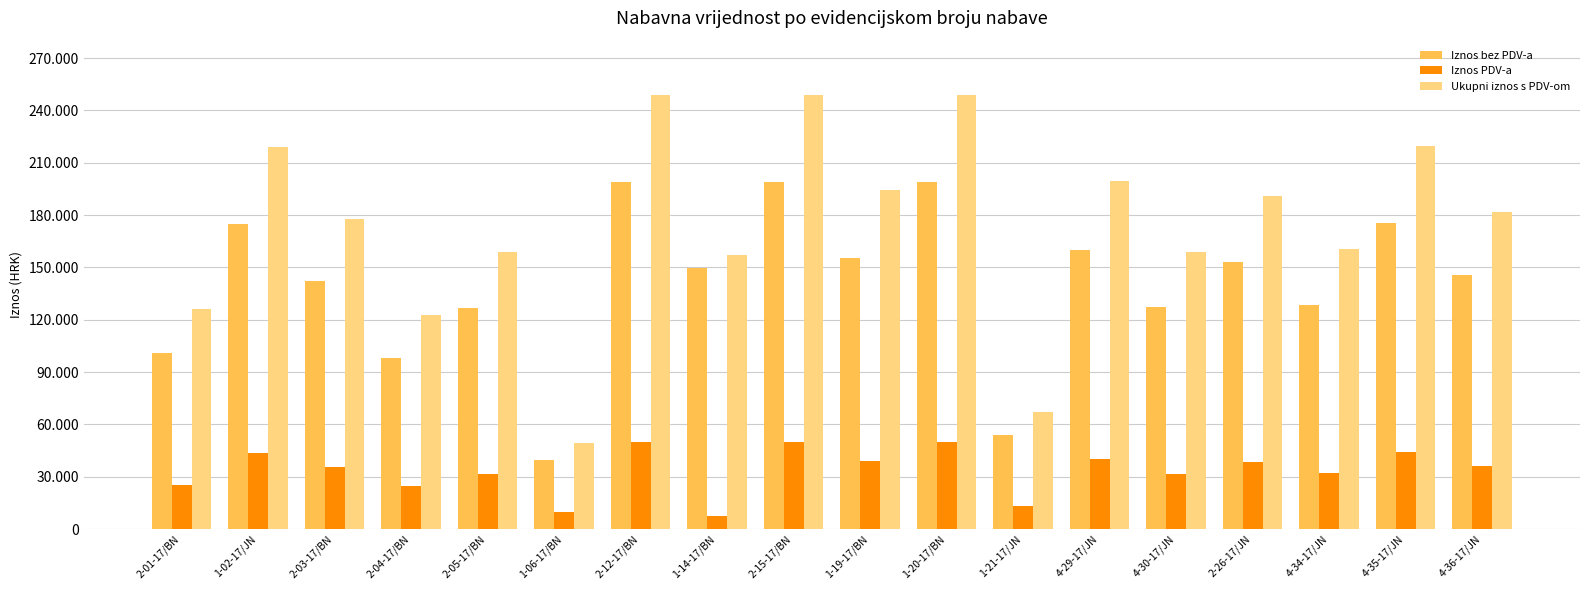

At how many categories does at least one series exceed 62243?

17